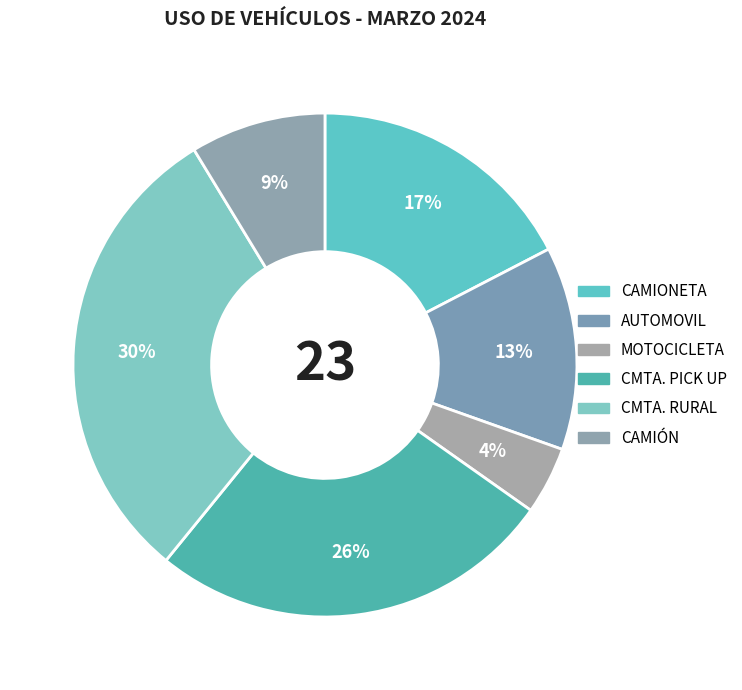

The CMTA. RURAL slice represents 43% of the pie. True or false?

False